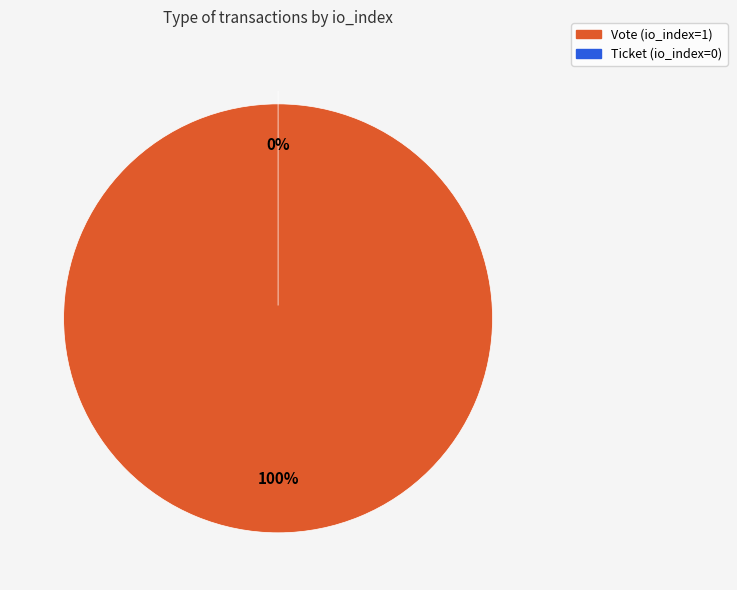

True or false: Vote accounts for 90% of the total.

False